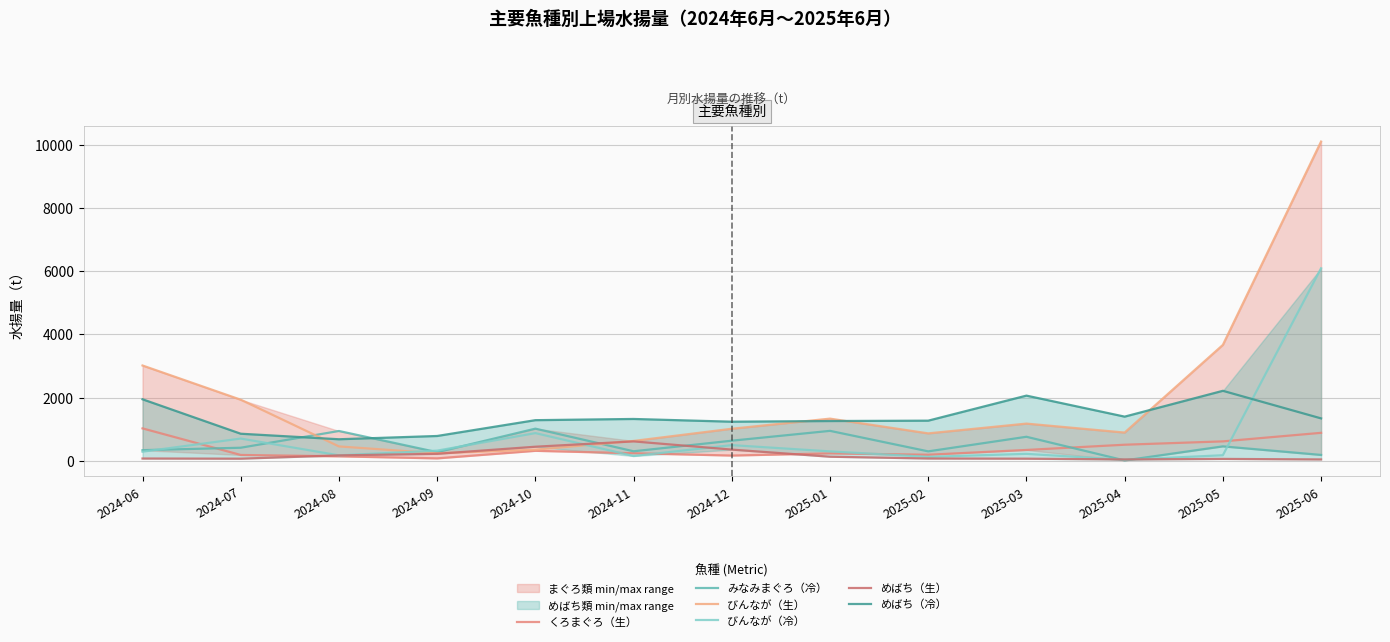

True or false: びんなが（生） and くろまぐろ（生） intersect in this chart.

False